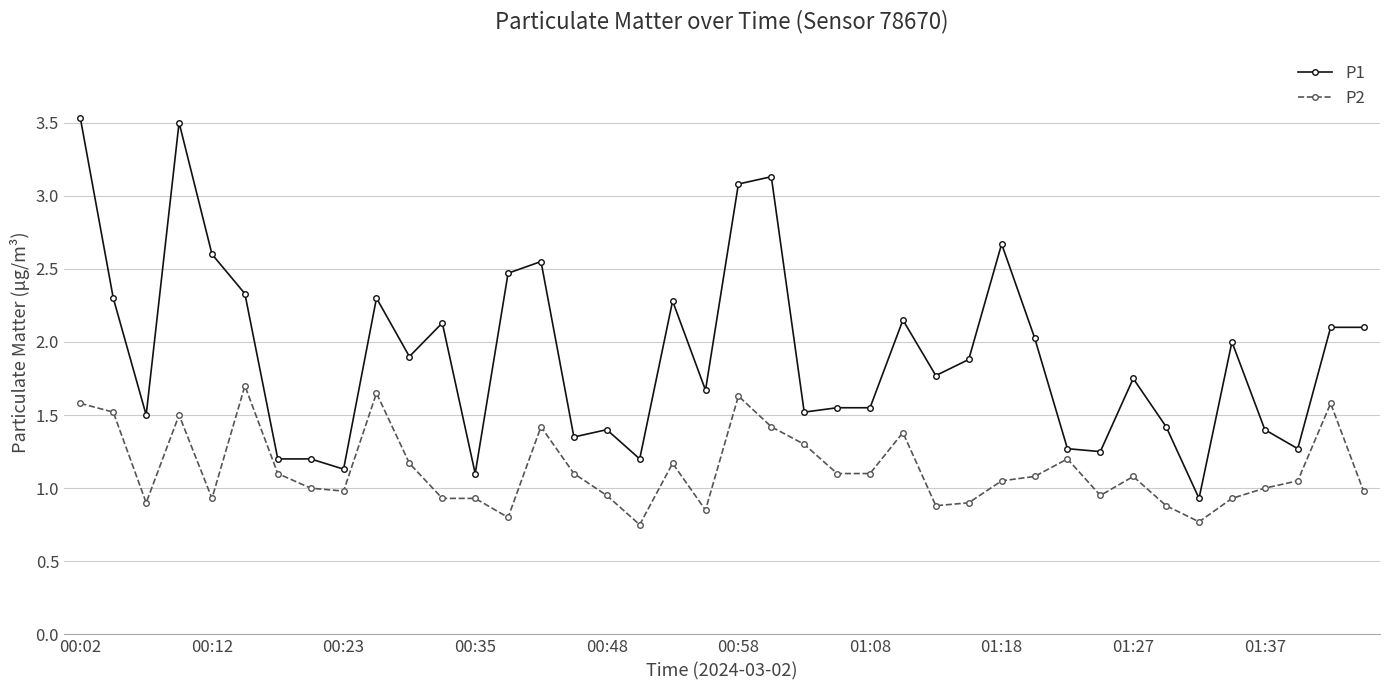

True or false: P2 and P1 intersect in this chart.

False